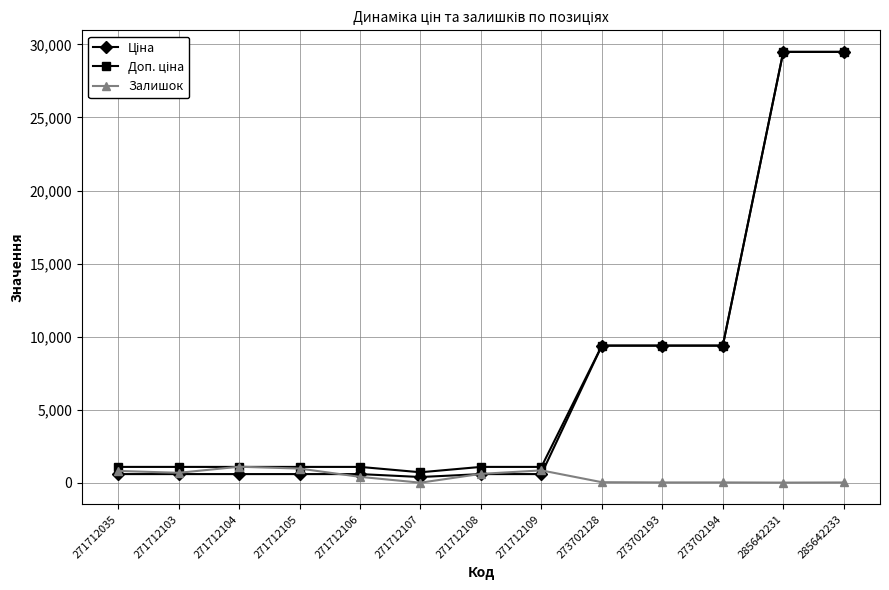

What is the greatest value displayed?

29491.5